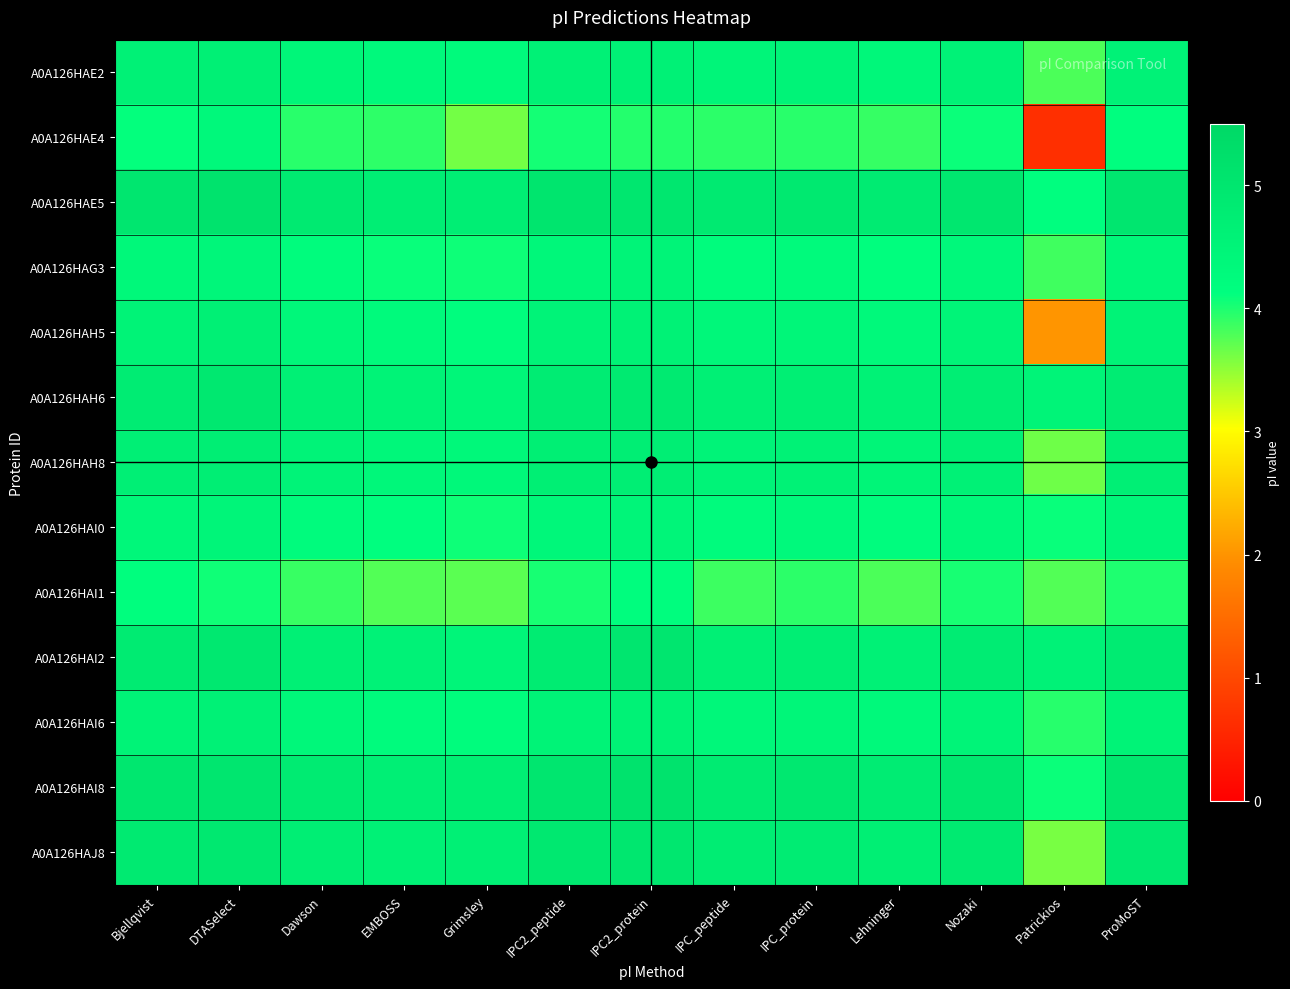

Between Patrickios and Lehninger, which is larger?

Lehninger